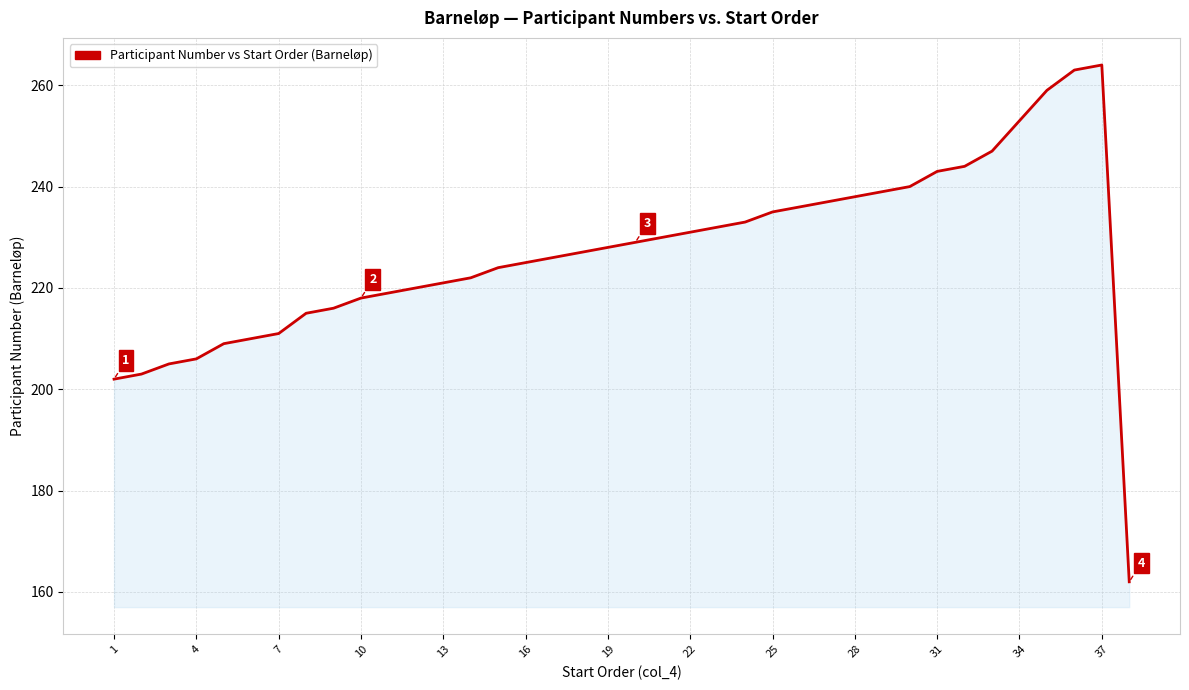

What is the sum of all values?

8622